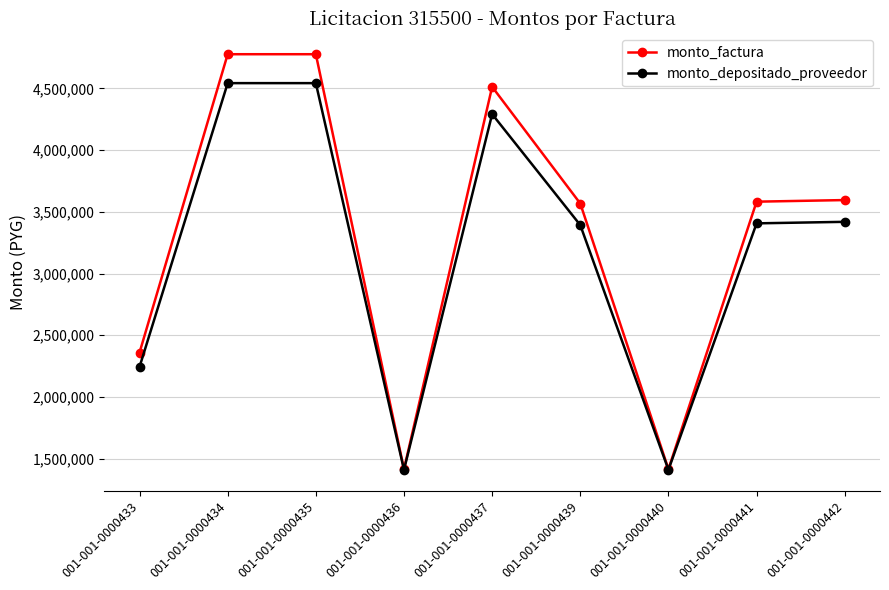

What is the total value across all series at 001-001-0000442?

7013780